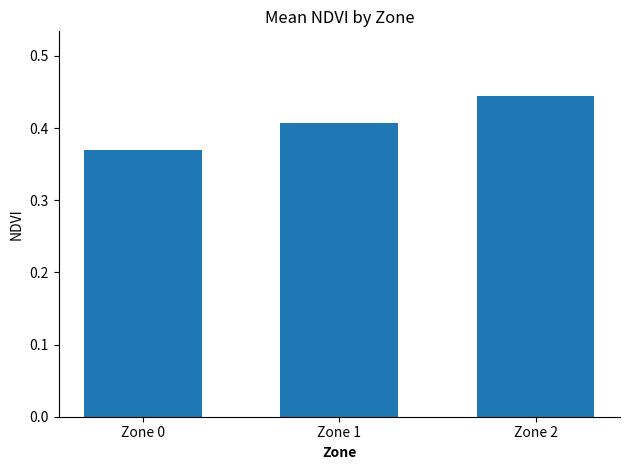

At which label is the value closest to 0?

Zone 0